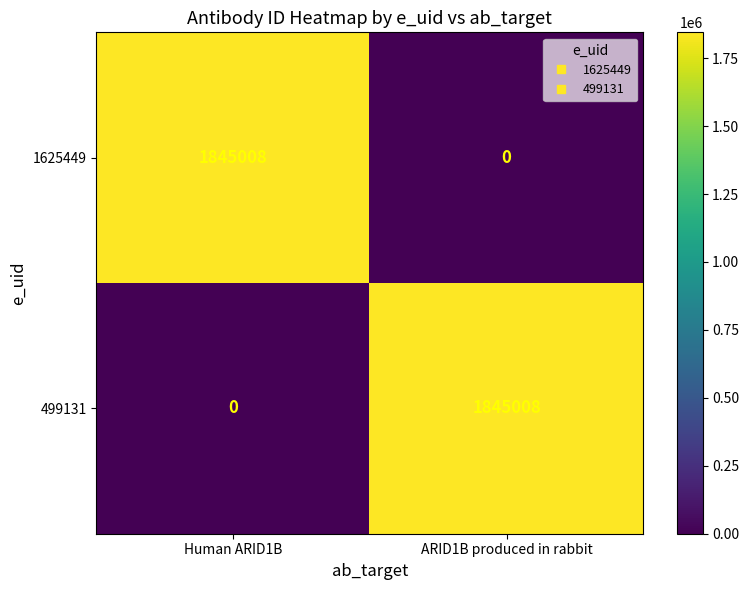

What is the spread (max minus min) of values at ARID1B produced in rabbit?

1845008